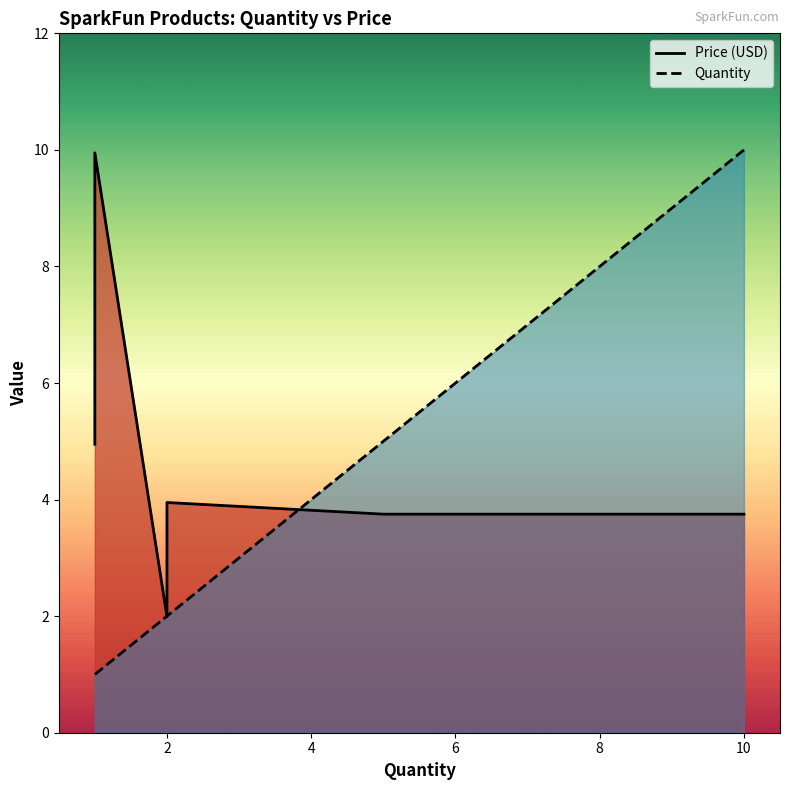

How many Quantity values are between 1 and 5?

8